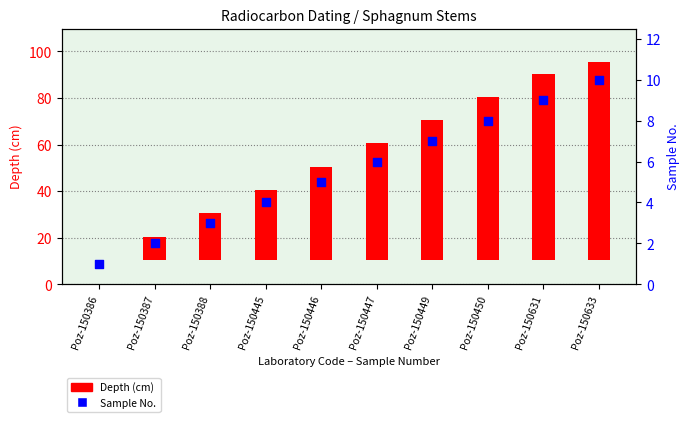

Which series has the largest Y range (max minus min)?

Depth (cm)